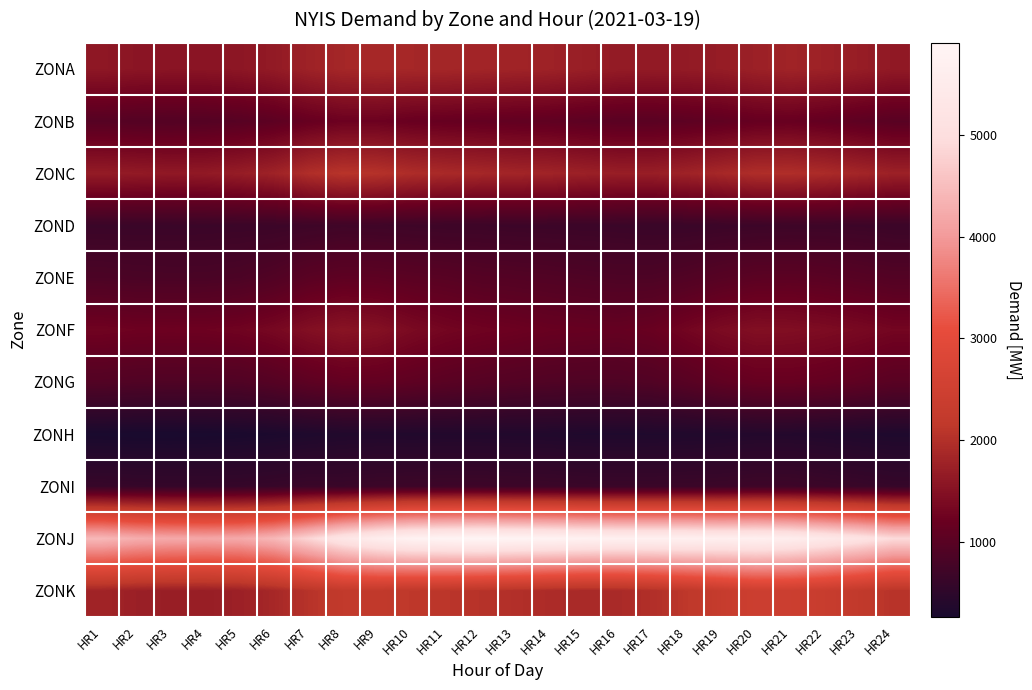

Which series has the largest total across all categories?

ZONJ